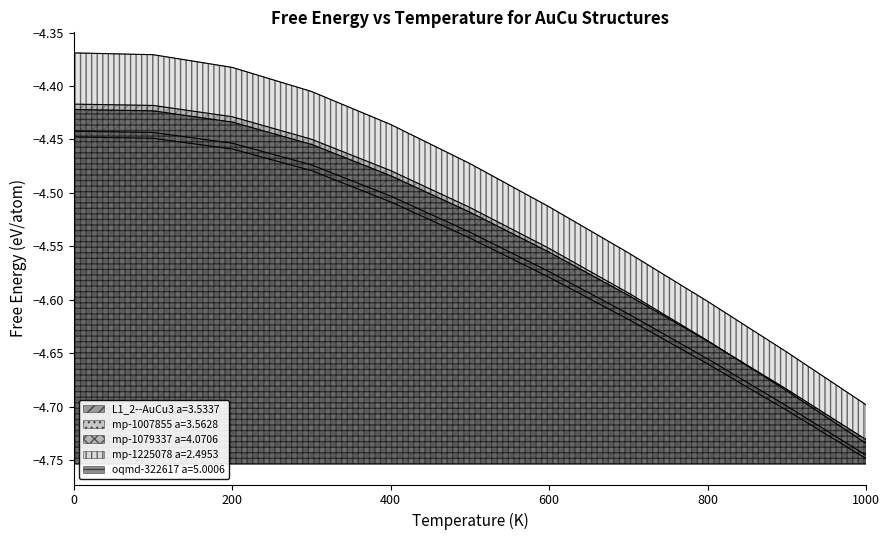

Reading left to right, transcribe all the data shown in this chart.

L1_2--AuCu3 a=3.5337: 0=-4.4	100=-4.4	200=-4.4	300=-4.4	400=-4.4	500=-4.5	600=-4.5	700=-4.6	800=-4.6	900=-4.6	1000=-4.7
mp-1007855 a=3.5628: 0=-4.4	100=-4.4	200=-4.5	300=-4.5	400=-4.5	500=-4.5	600=-4.6	700=-4.6	800=-4.7	900=-4.7	1000=-4.7
mp-1079337 a=4.0706: 0=-4.4	100=-4.4	200=-4.5	300=-4.5	400=-4.5	500=-4.5	600=-4.6	700=-4.6	800=-4.7	900=-4.7	1000=-4.7
mp-1225078 a=2.4953: 0=-4.4	100=-4.4	200=-4.4	300=-4.5	400=-4.5	500=-4.5	600=-4.6	700=-4.6	800=-4.6	900=-4.7	1000=-4.7
oqmd-322617 a=5.0006: 0=-4.4	100=-4.4	200=-4.4	300=-4.4	400=-4.5	500=-4.5	600=-4.6	700=-4.6	800=-4.6	900=-4.7	1000=-4.7